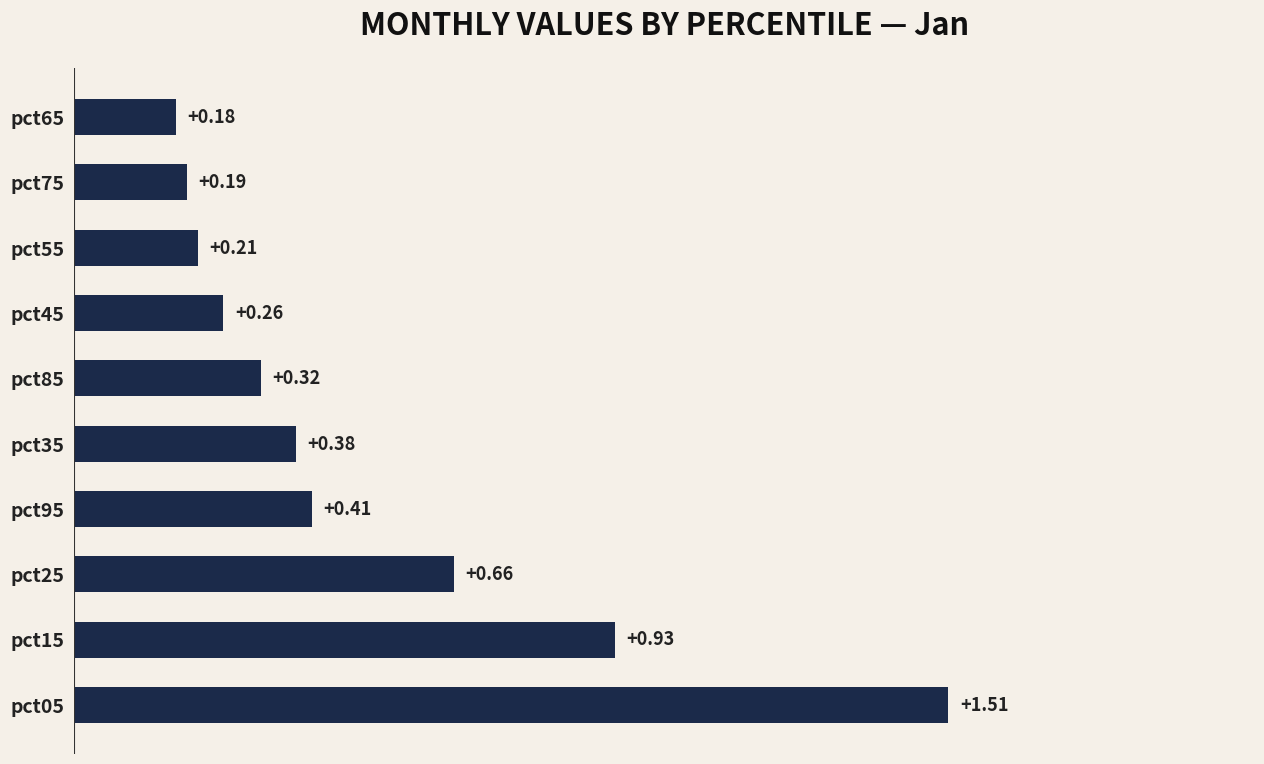

Rank the categories by value from lowest to highest.

pct65, pct75, pct55, pct45, pct85, pct35, pct95, pct25, pct15, pct05